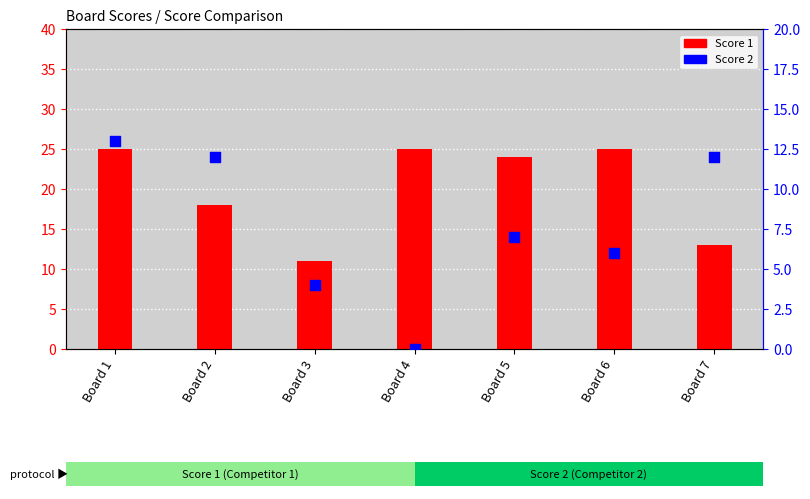

What are all the series names shown in the legend?

Score 1, Score 2